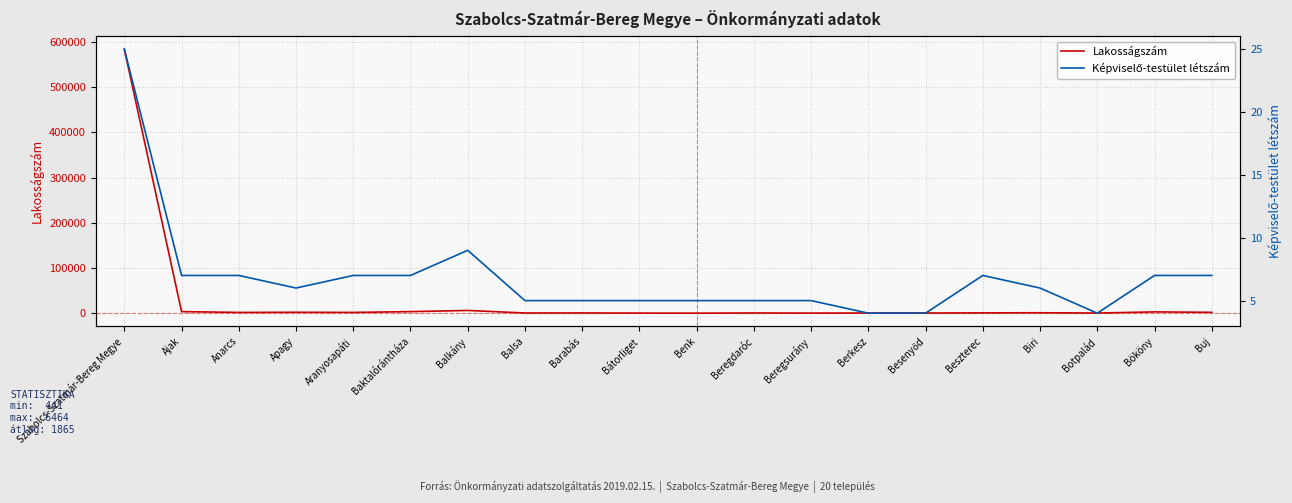

Reading left to right, extract all data points from this chart.

Lakosságszám: 583749	3869	2071	2381	2098	3820	6464	828	942	642	441	893	601	824	816	1084	1402	710	3246	2305
Képviselő-testület létszám: 25	7	7	6	7	7	9	5	5	5	5	5	5	4	4	7	6	4	7	7